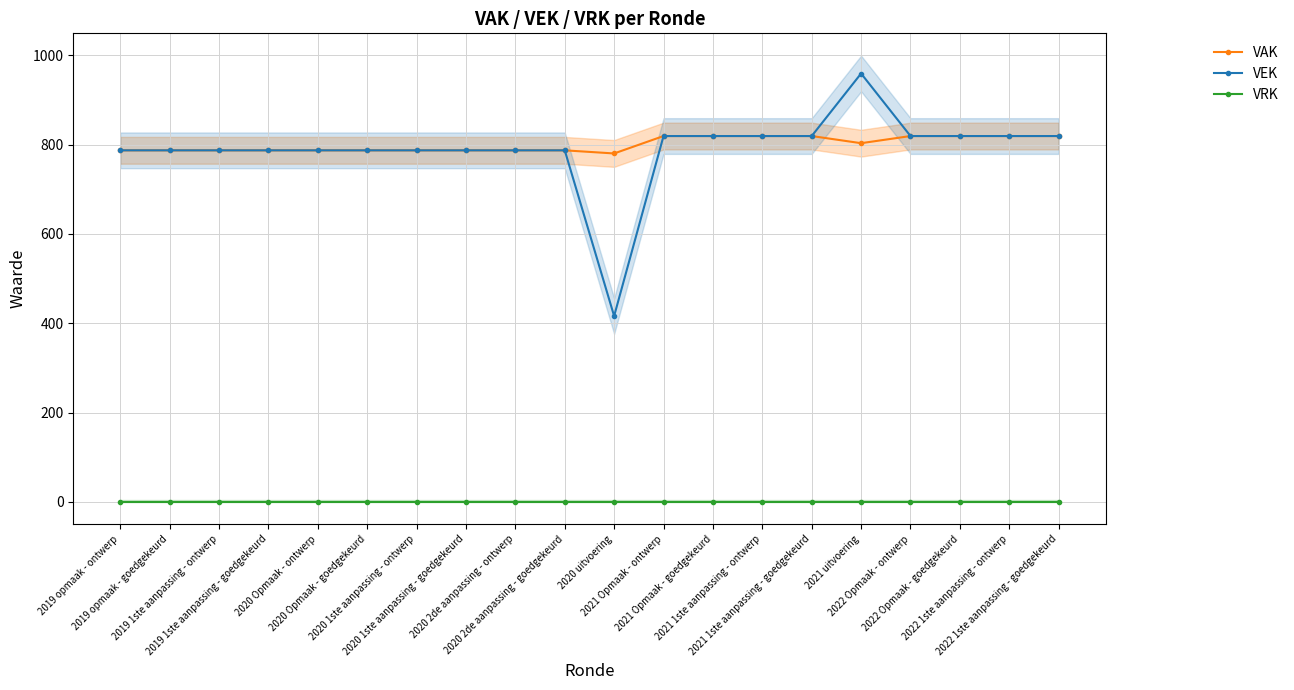

True or false: VAK has a value of 819 at 2021 Opmaak - goedgekeurd.

True